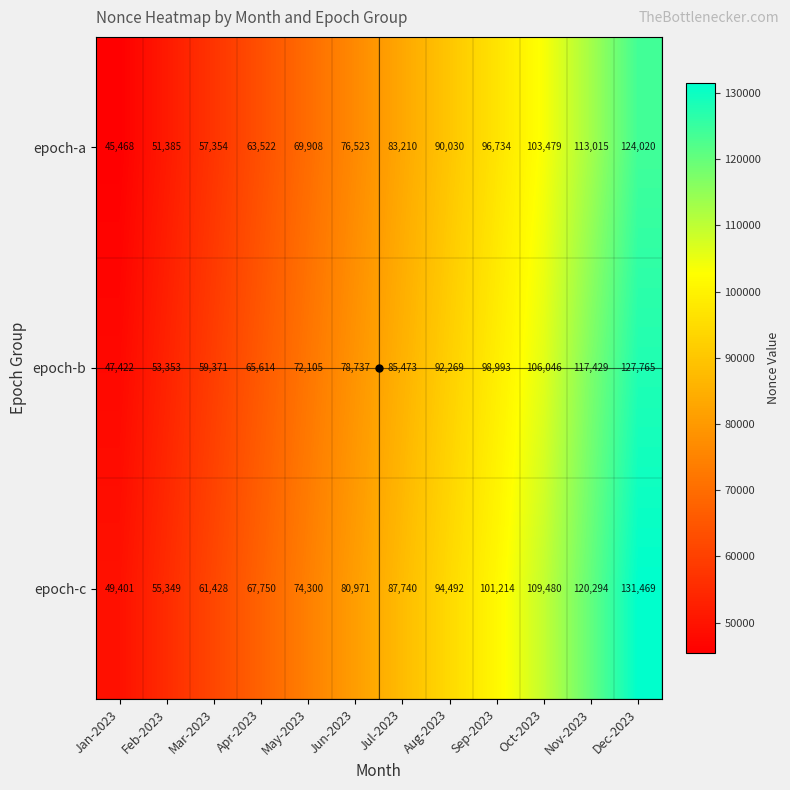

Count the number of data series in this chart.

3